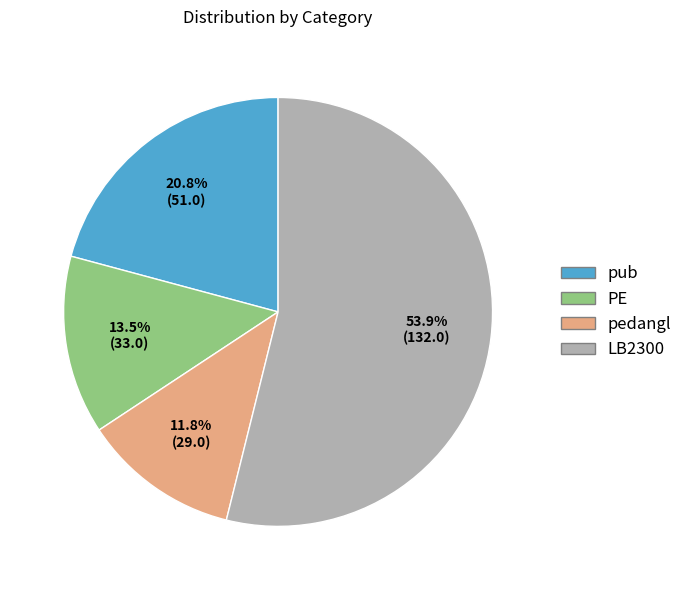

Does pedangl account for over 50% of the chart?

No